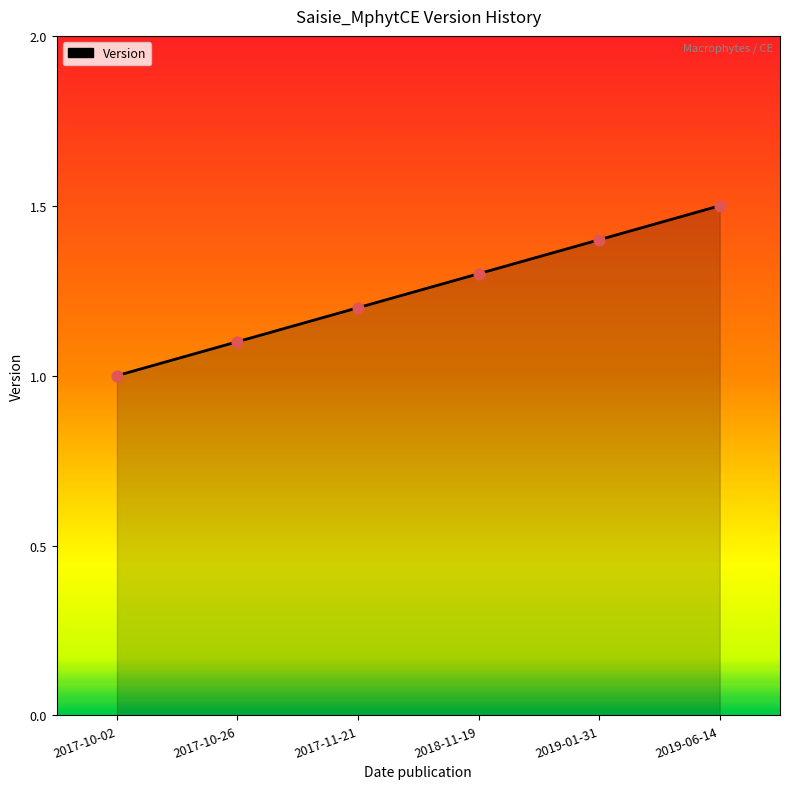

Approximately how many times larger is the value at 2017-10-02 compared to 2019-06-14?

0.7